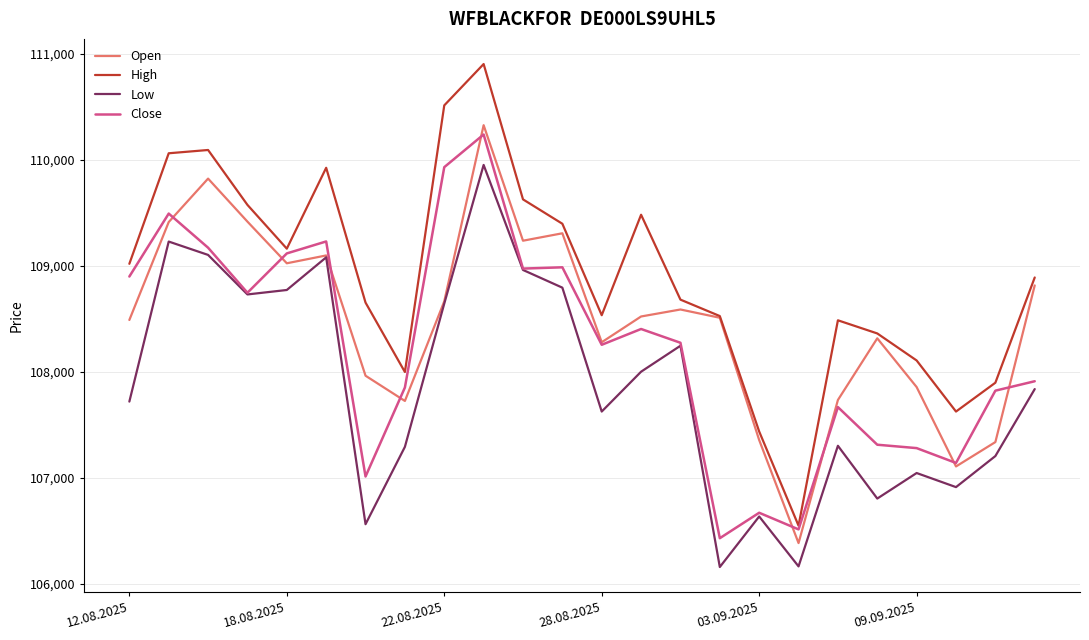

List the series in order of their peak value, lowest first.

Low, Close, Open, High